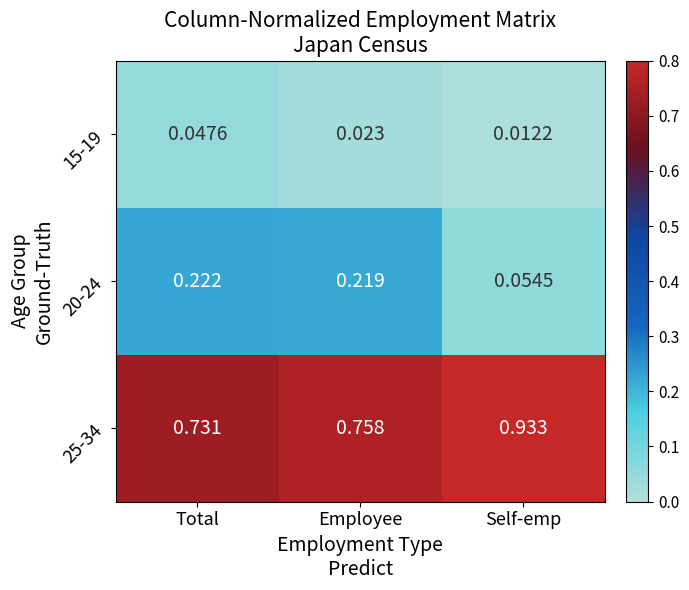

List the labels in order of 15-19 value, smallest first.

Self-emp, Employee, Total